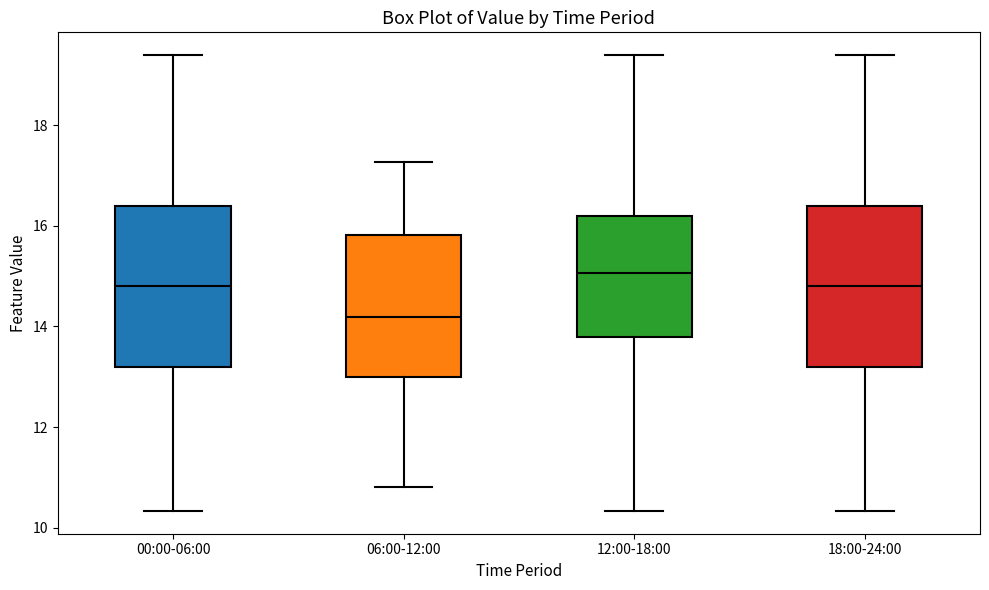

Which box's median line is the highest?

12:00-18:00